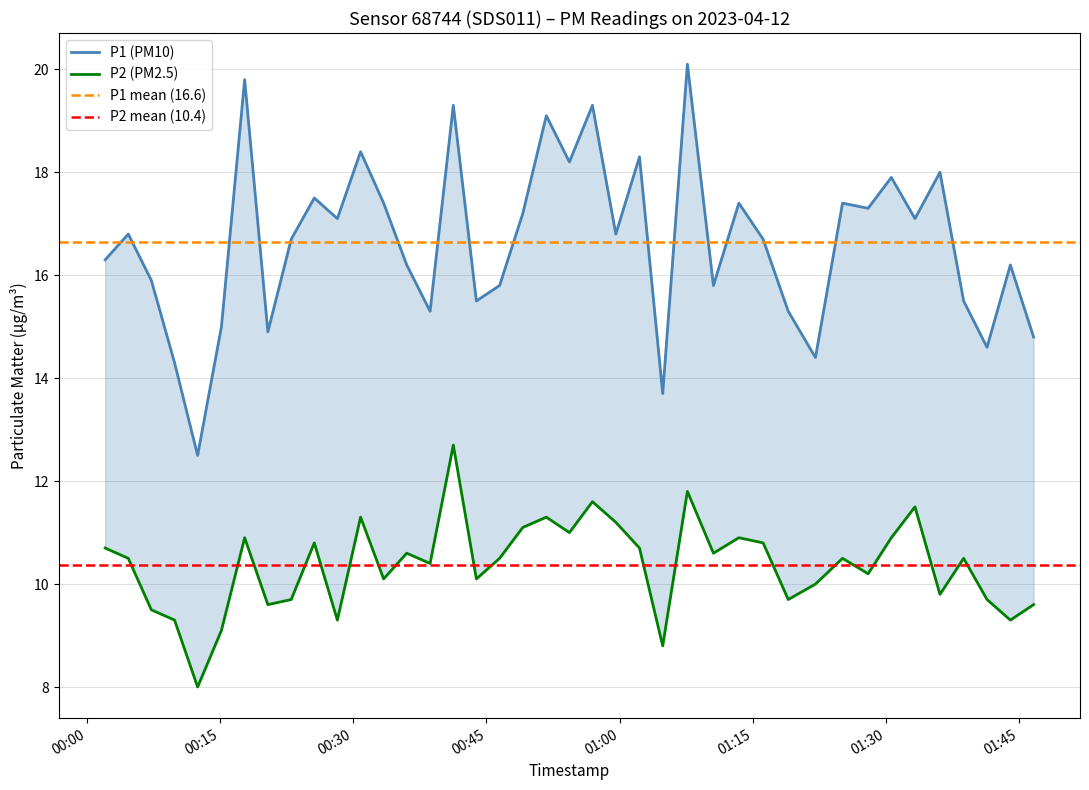

List the labels in order of P2 value, largest first.

2023-04-12T00:41:16, 2023-04-12T01:07:39, 2023-04-12T00:56:57, 2023-04-12T01:33:18, 2023-04-12T00:30:49, 2023-04-12T00:51:45, 2023-04-12T00:59:35, 2023-04-12T00:49:06, 2023-04-12T00:54:21, 2023-04-12T00:17:45, 2023-04-12T01:13:27, 2023-04-12T01:30:38, 2023-04-12T00:25:36, 2023-04-12T01:16:11, 2023-04-12T00:02:02, 2023-04-12T01:02:15, 2023-04-12T00:36:01, 2023-04-12T01:10:35, 2023-04-12T00:04:38, 2023-04-12T00:46:29, 2023-04-12T01:25:08, 2023-04-12T01:38:47, 2023-04-12T00:38:39, 2023-04-12T01:28:01, 2023-04-12T00:33:25, 2023-04-12T00:43:52, 2023-04-12T01:22:05, 2023-04-12T01:36:07, 2023-04-12T00:23:00, 2023-04-12T01:19:01, 2023-04-12T01:41:25, 2023-04-12T00:20:22, 2023-04-12T01:46:40, 2023-04-12T00:07:14, 2023-04-12T00:09:51, 2023-04-12T00:28:12, 2023-04-12T01:44:03, 2023-04-12T00:15:08, 2023-04-12T01:04:52, 2023-04-12T00:12:27